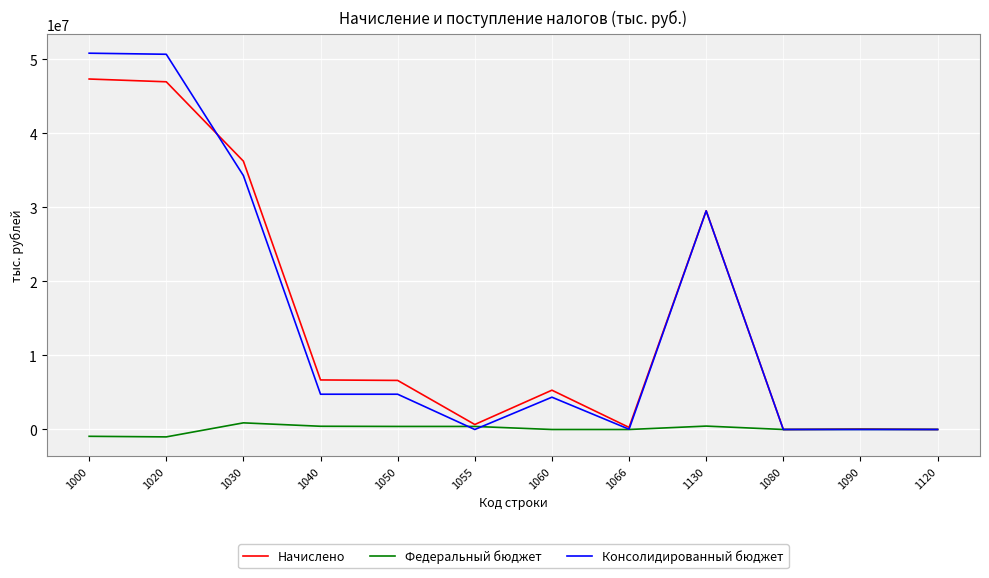

How many lines are shown in the chart?

3